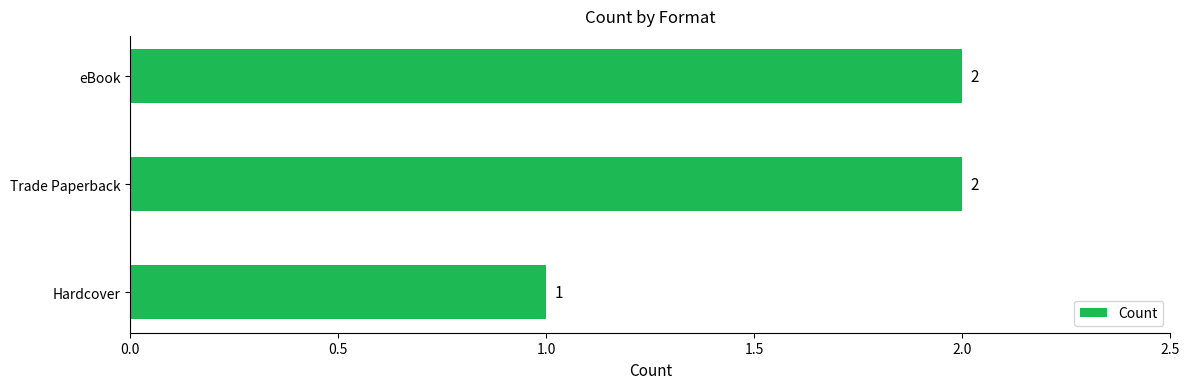

Is it true that the value at Trade Paperback is 3?

False